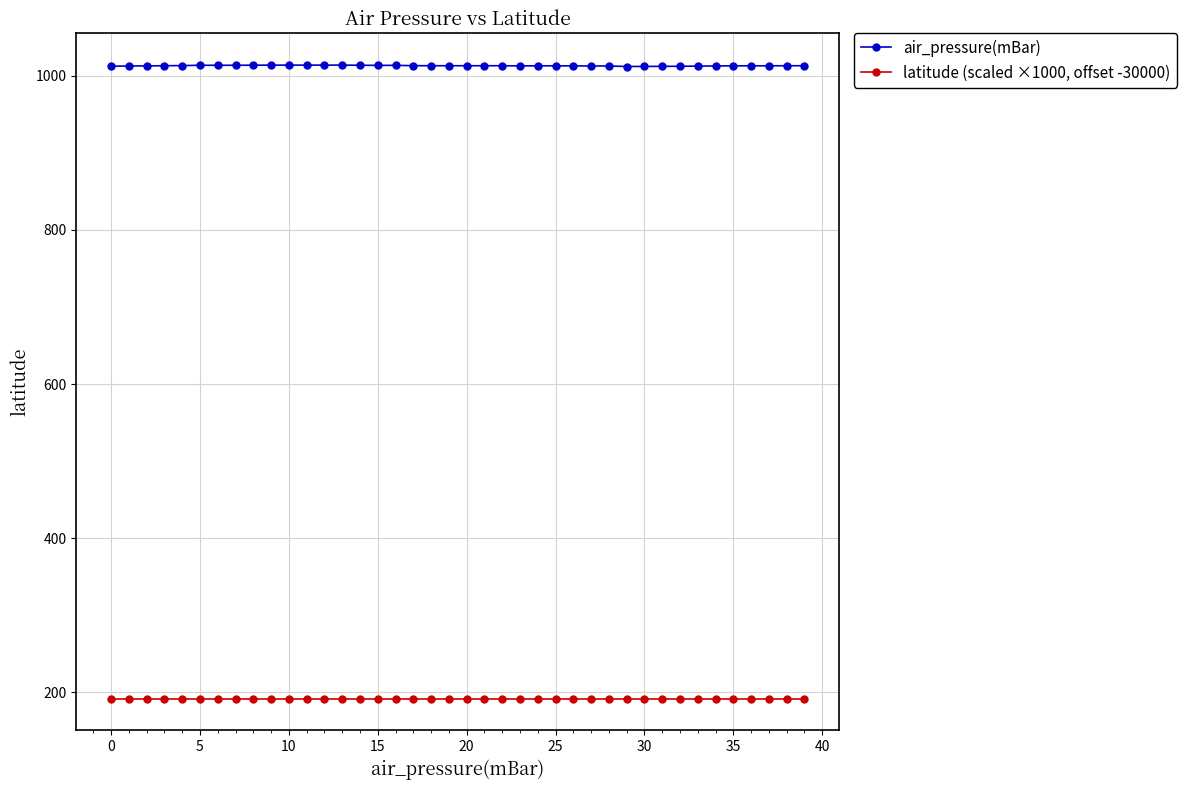

What is the highest value of the air_pressure(mBar) series?

1013.9